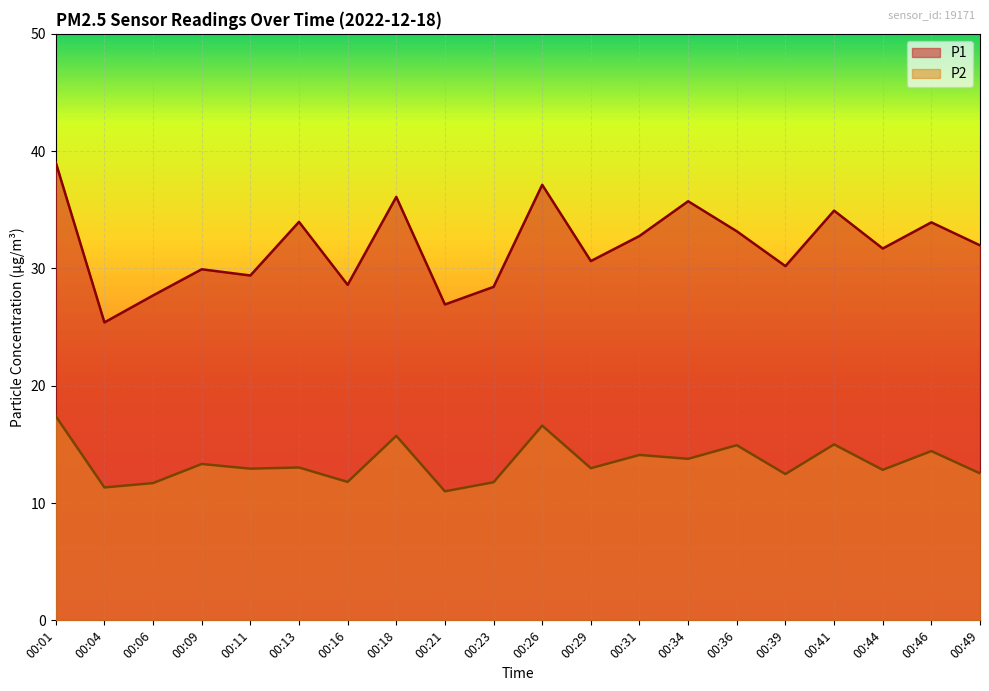

Which label corresponds to the smallest value in the chart?

00:21